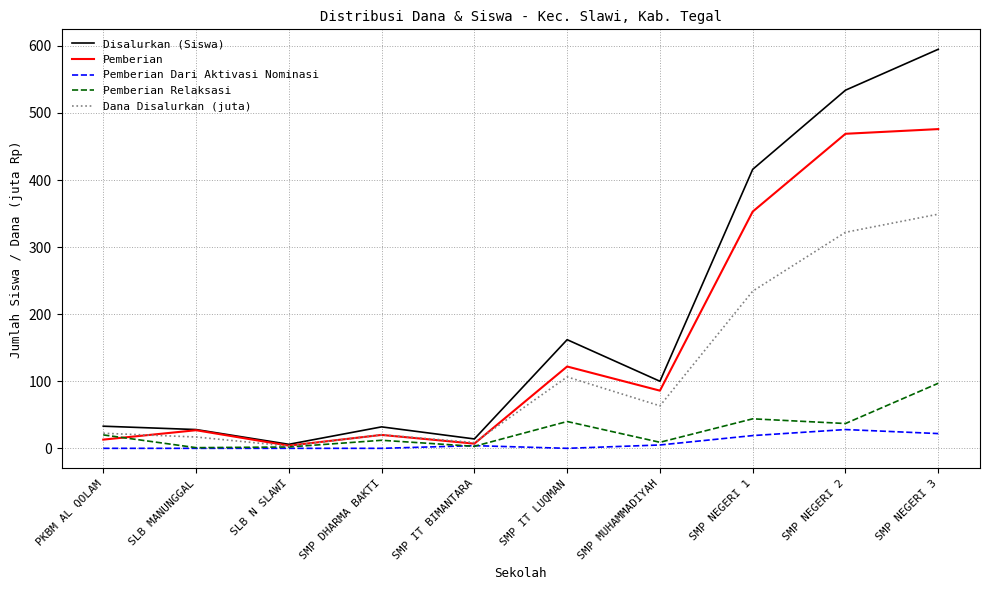

Which series has the largest total across all categories?

Disalurkan (Siswa)